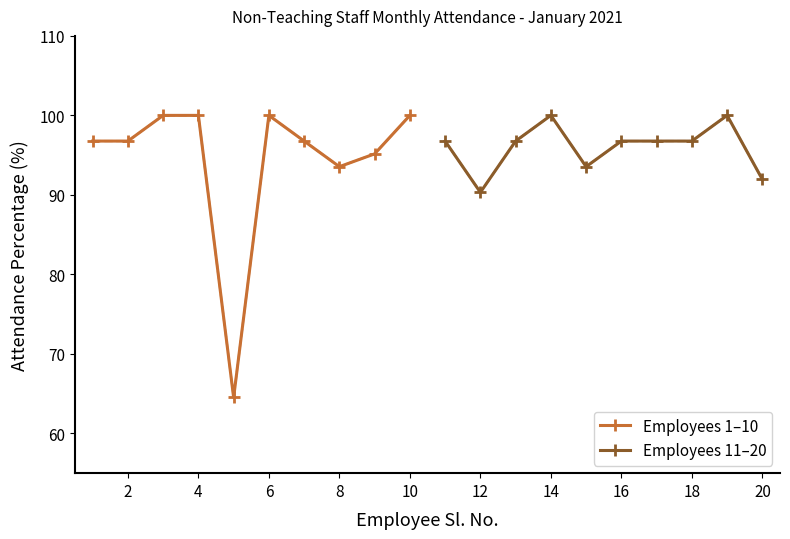

Which has a higher value, 8 or 14?

14